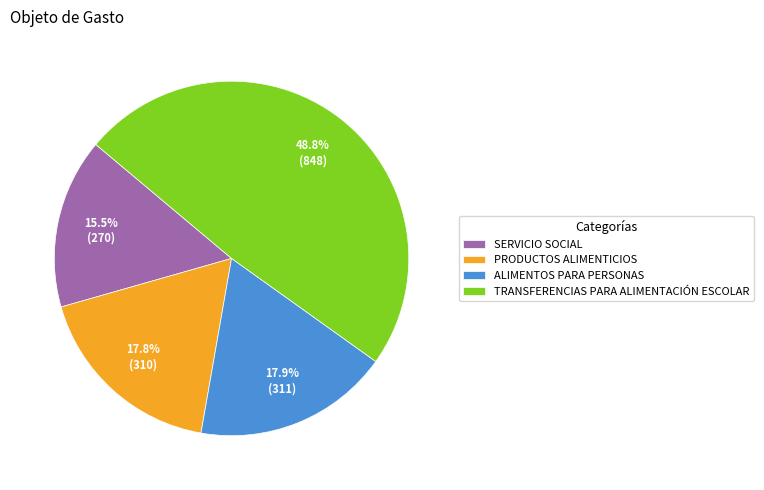

Which slice is the largest?

TRANSFERENCIAS PARA ALIMENTACIÓN ESCOLAR